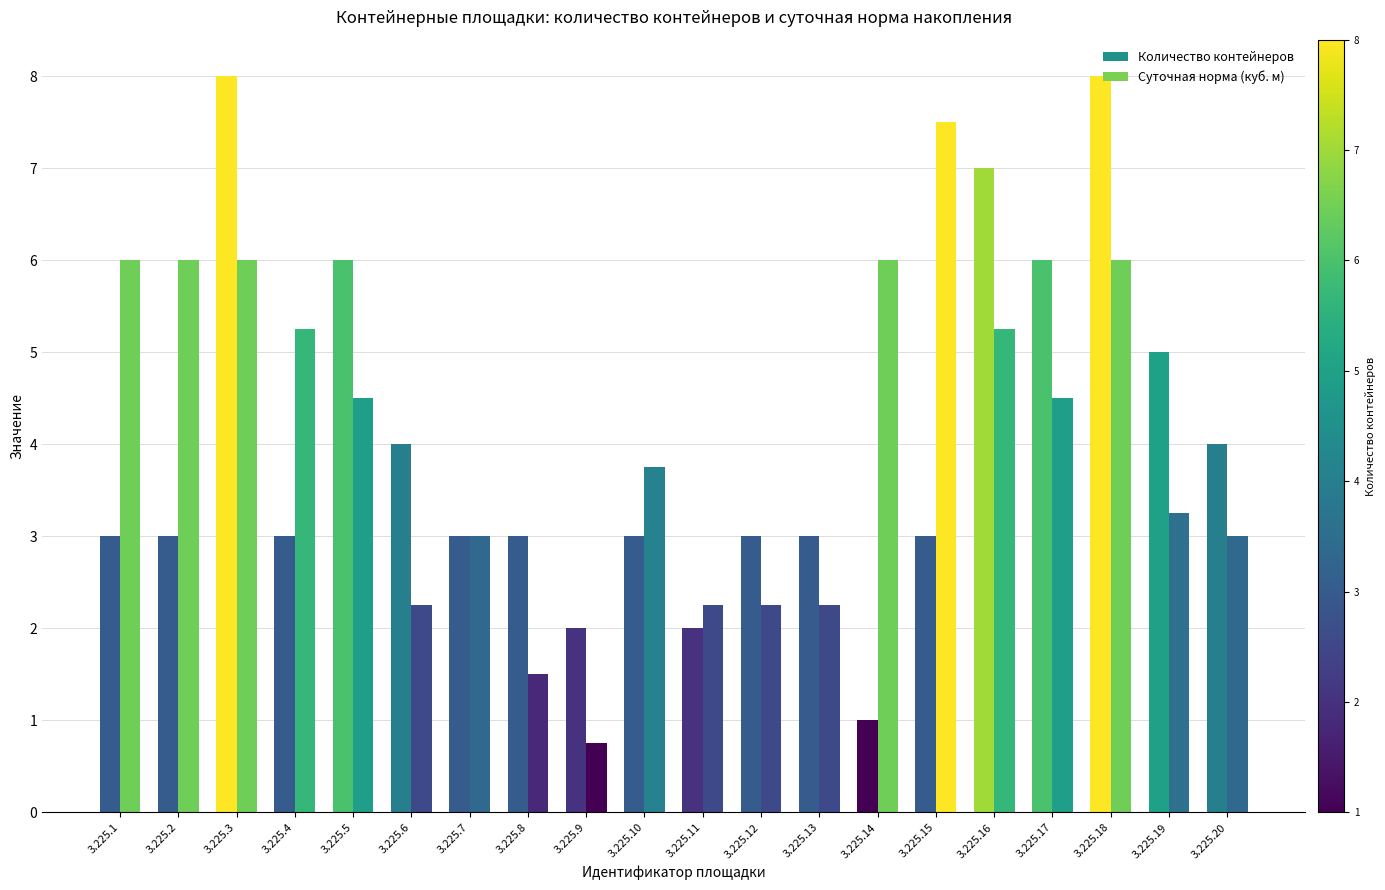

What is the total value across all series at 3.225.14?

7.0